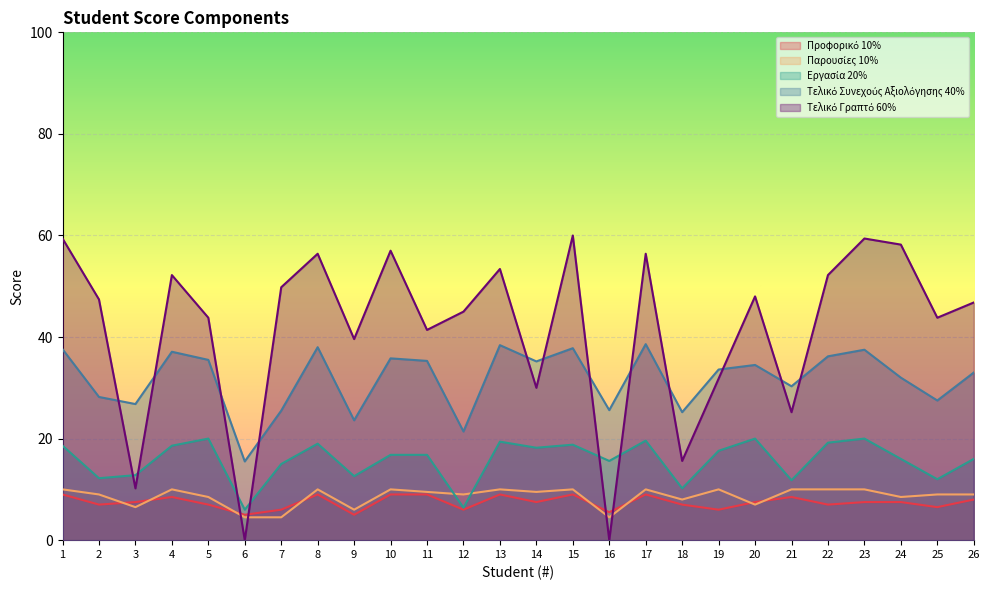

True or false: Εργασία 20% has more than 0 points higher than both neighbors.

True